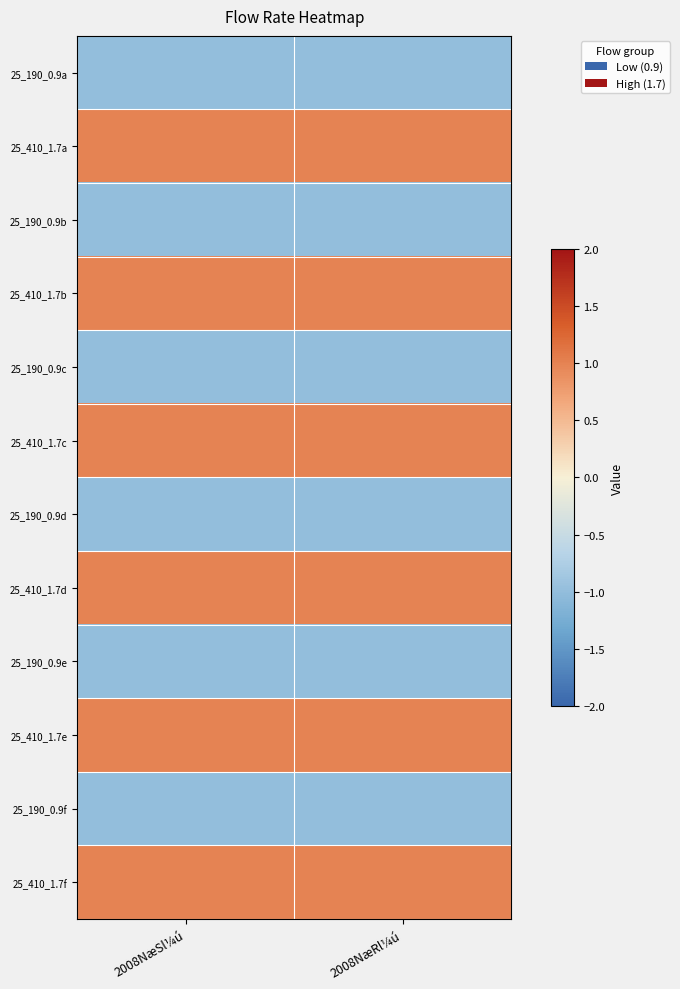

Reading left to right, transcribe all the data shown in this chart.

25_190_0.9a: 2008NæSl¼ú=-1.0	2008NæRl¼ú=-1.0
25_410_1.7a: 2008NæSl¼ú=1.0	2008NæRl¼ú=1.0
25_190_0.9b: 2008NæSl¼ú=-1.0	2008NæRl¼ú=-1.0
25_410_1.7b: 2008NæSl¼ú=1.0	2008NæRl¼ú=1.0
25_190_0.9c: 2008NæSl¼ú=-1.0	2008NæRl¼ú=-1.0
25_410_1.7c: 2008NæSl¼ú=1.0	2008NæRl¼ú=1.0
25_190_0.9d: 2008NæSl¼ú=-1.0	2008NæRl¼ú=-1.0
25_410_1.7d: 2008NæSl¼ú=1.0	2008NæRl¼ú=1.0
25_190_0.9e: 2008NæSl¼ú=-1.0	2008NæRl¼ú=-1.0
25_410_1.7e: 2008NæSl¼ú=1.0	2008NæRl¼ú=1.0
25_190_0.9f: 2008NæSl¼ú=-1.0	2008NæRl¼ú=-1.0
25_410_1.7f: 2008NæSl¼ú=1.0	2008NæRl¼ú=1.0